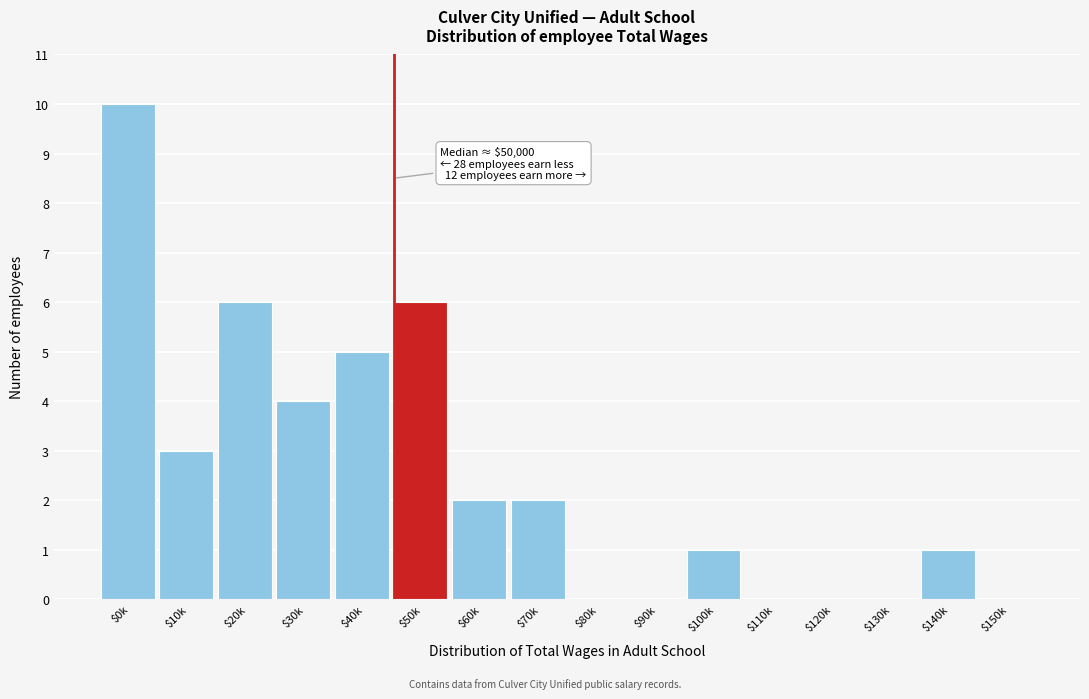

What is the maximum value shown in the chart?

10